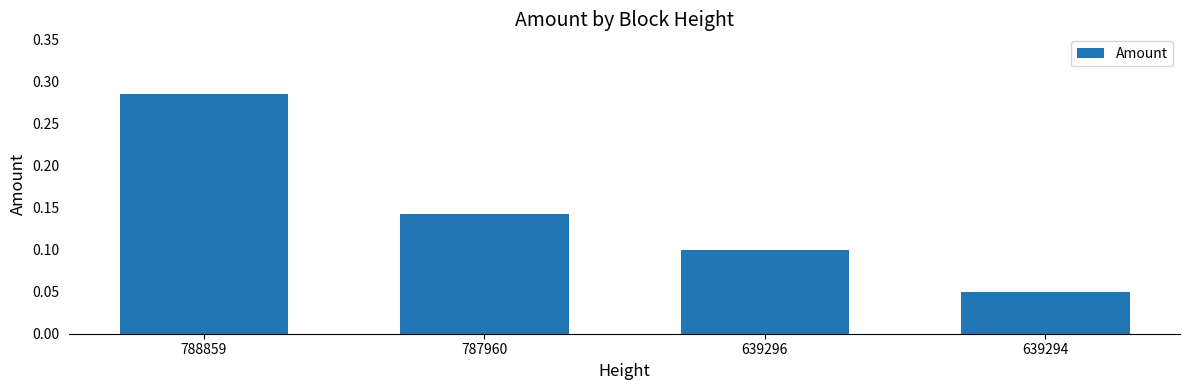

Count the values in the range 0 to 1.

4